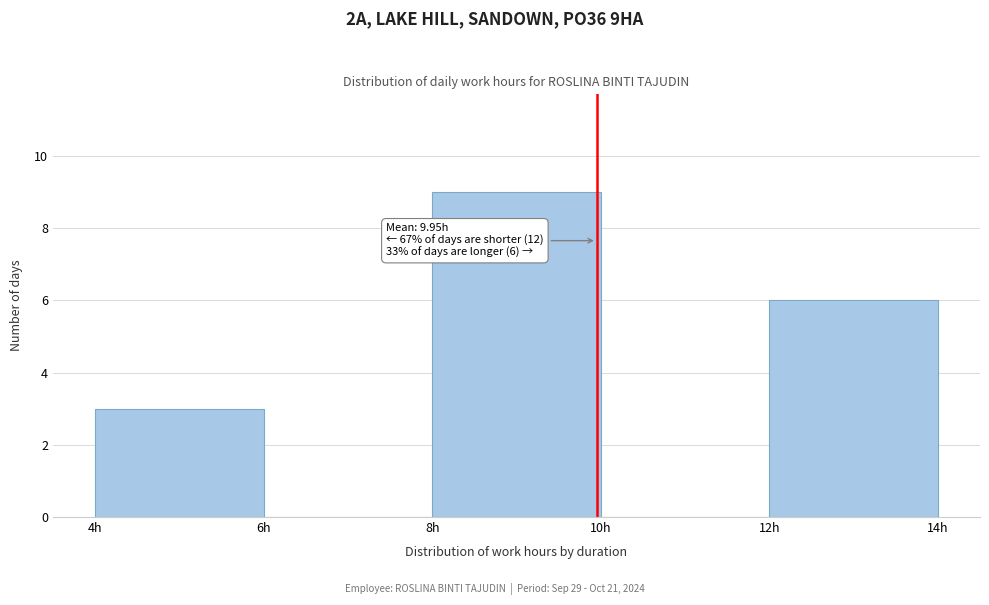

Over which range of the x-axis is the bar tallest?

8 to 10